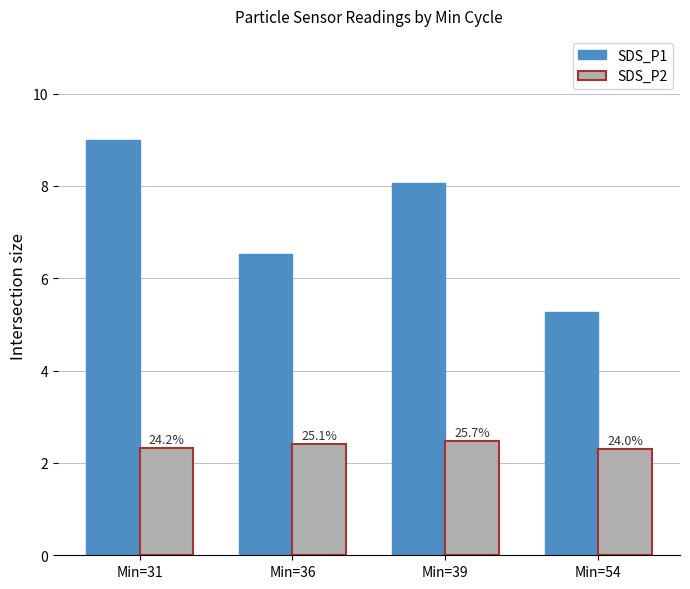

How many groups of bars are there?

4